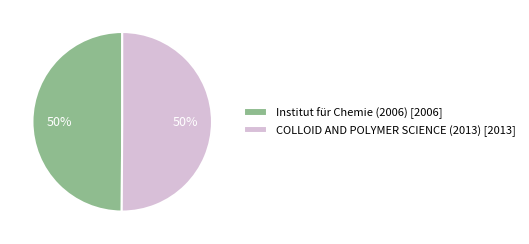

Do COLLOID AND POLYMER SCIENCE (2013) [2013] and Institut für Chemie (2006) [2006] together represent more than half of the pie?

Yes